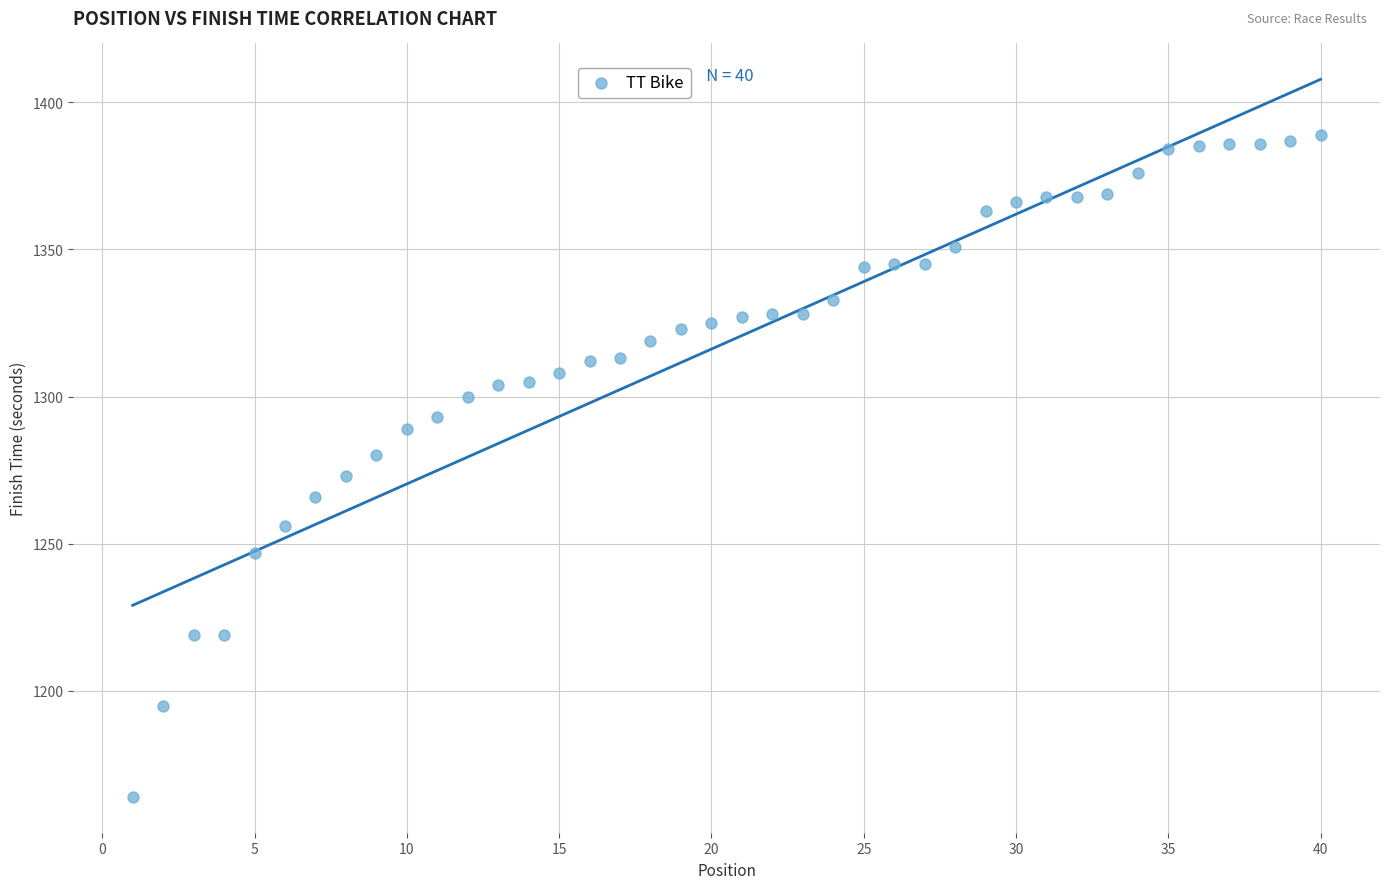

What is the range of X values (max minus min)?

39